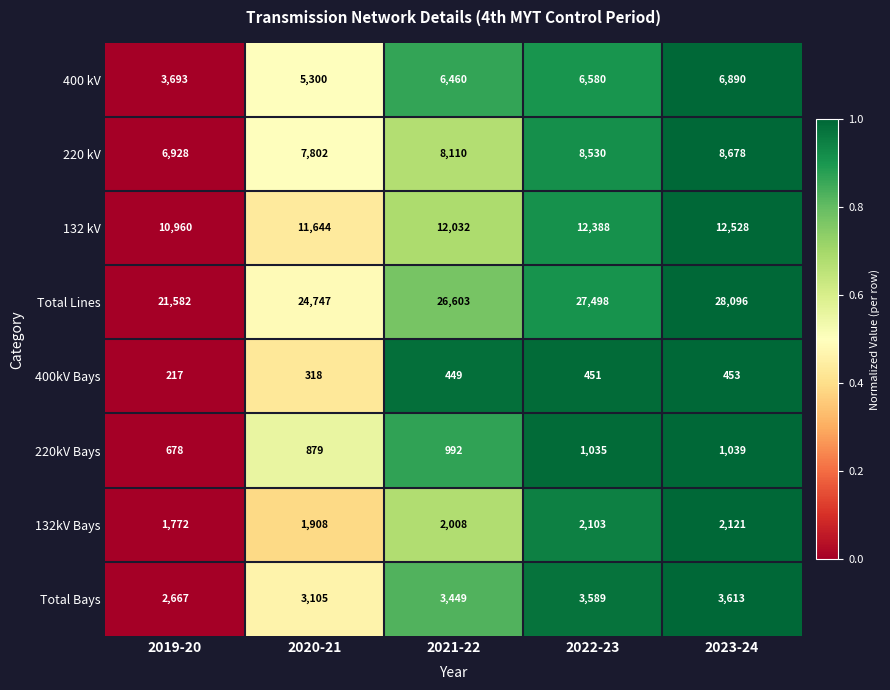

What is the difference between the maximum and minimum values in the Total Bays series?

946